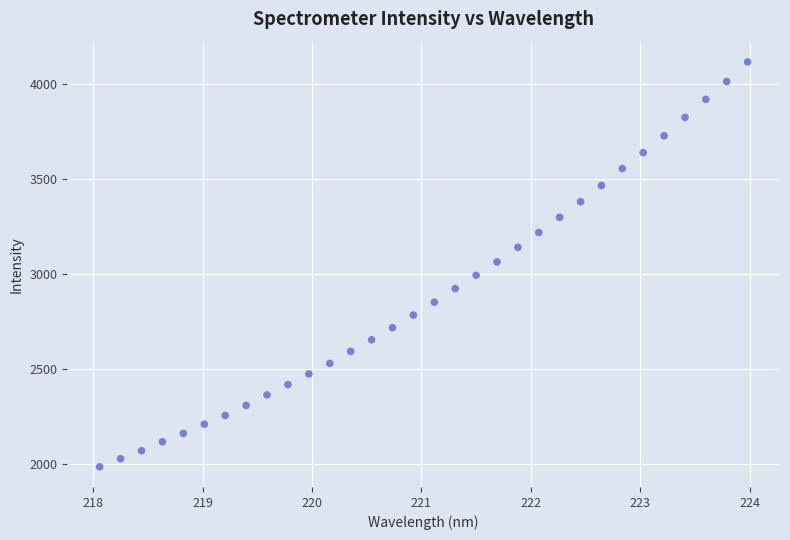

What is the range of X values (max minus min)?

5.9